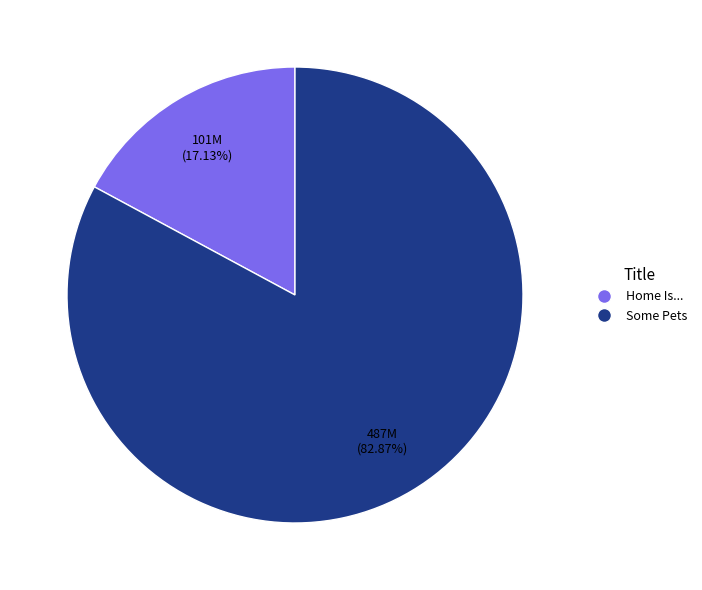

To the nearest percent, what portion does Home Is... represent?

17%